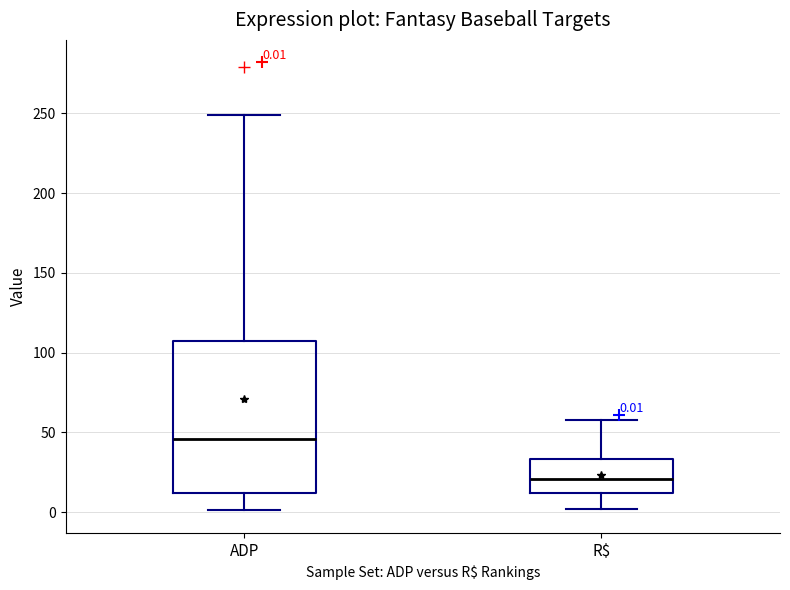

Comparing the boxes themselves (not the whiskers), which one is the tallest?

ADP